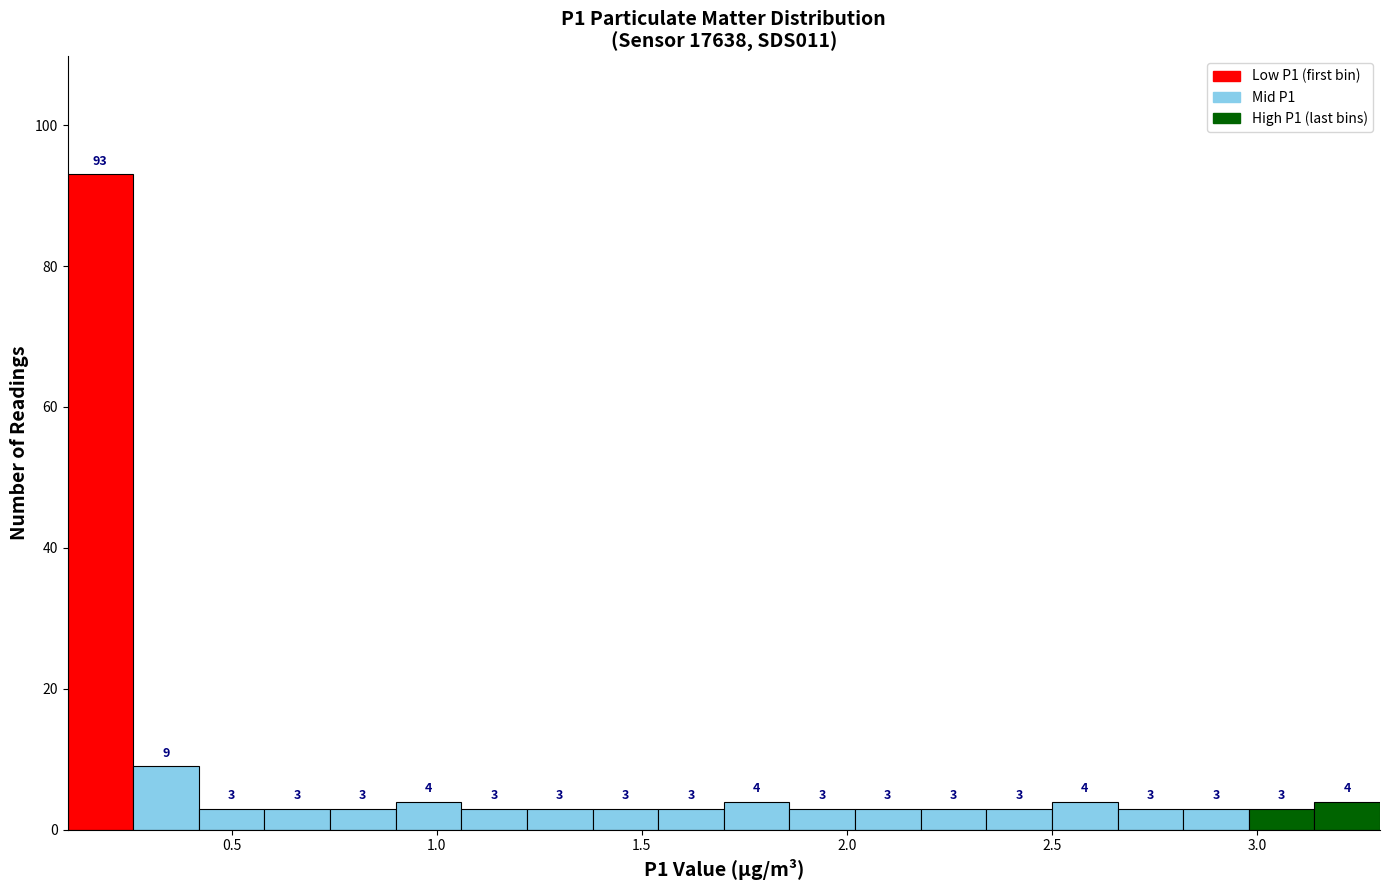

Around what value on the x-axis is the tallest bar? Give the approximate position of its centre, as read against the axis.

0.20